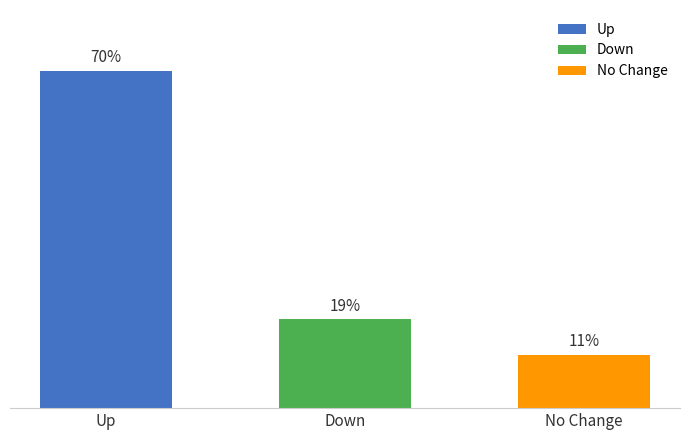

How many bars are there in total?

3